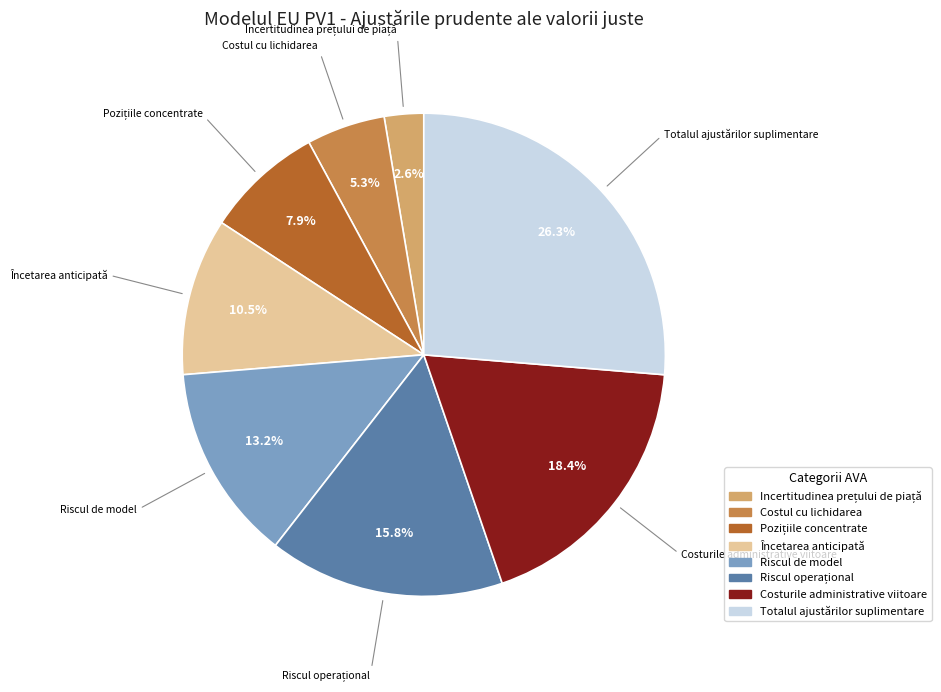

How many slices are in this pie chart?

8